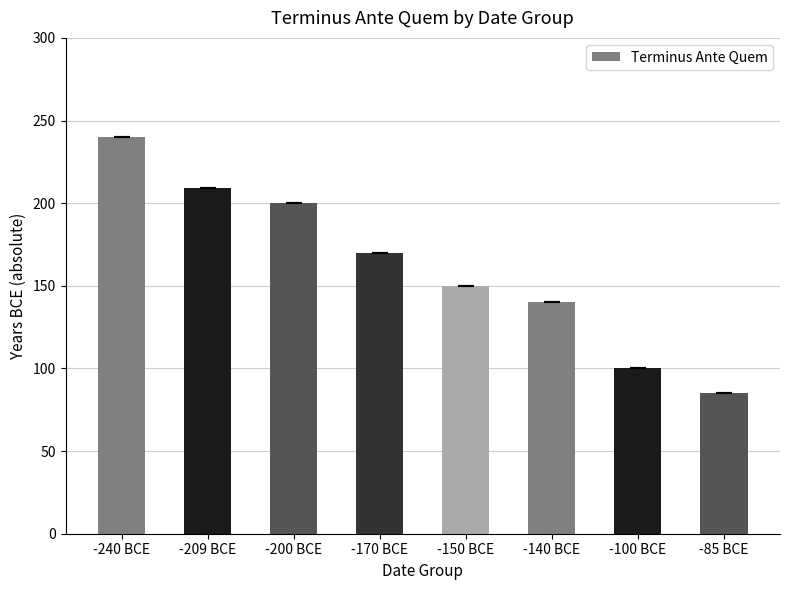

How many values are below 170?

4